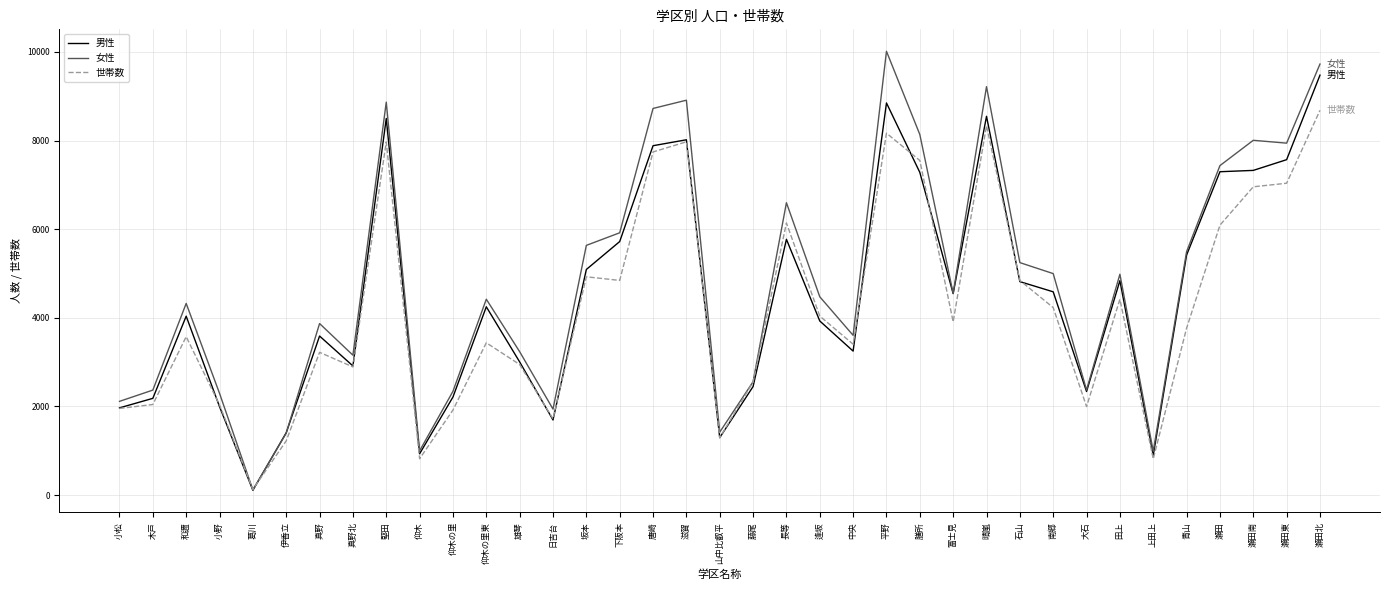

List the series in order of their peak value, highest first.

女性, 男性, 世帯数